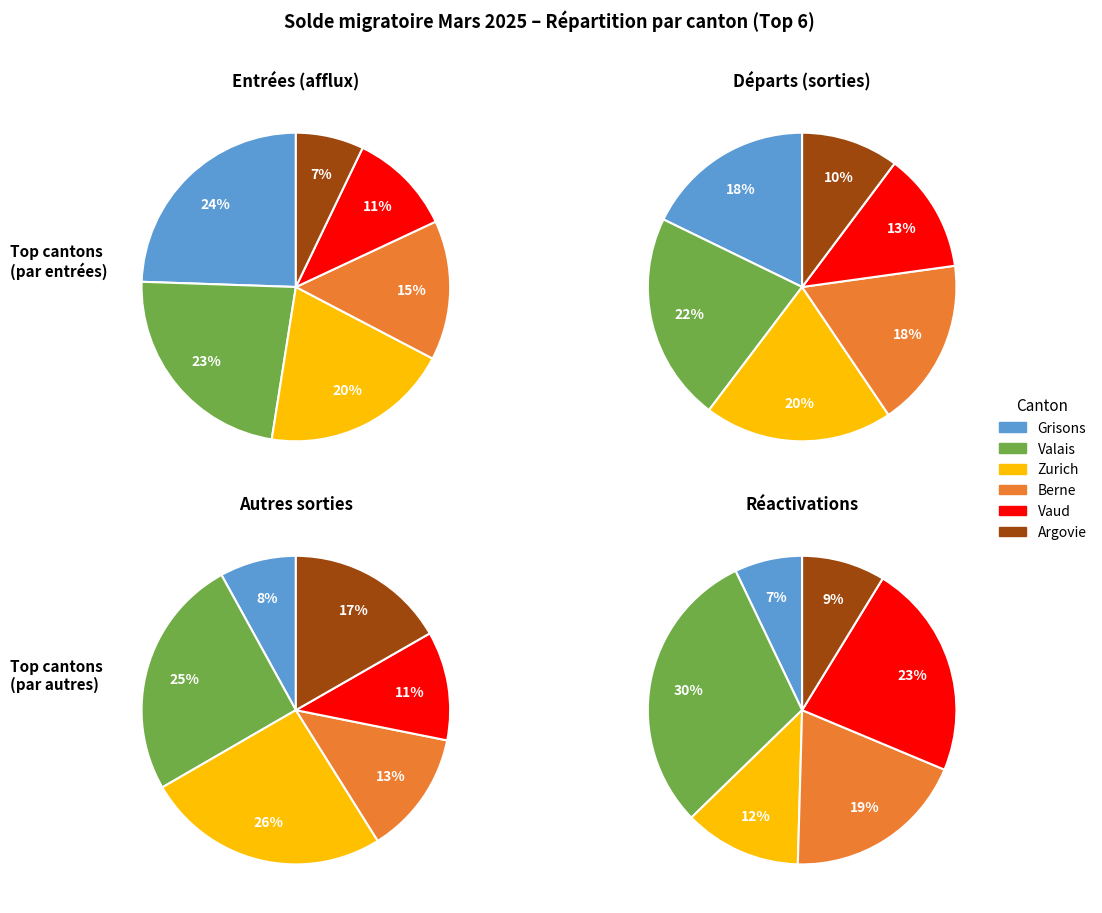

True or false: Appenzell Rh.-int. accounts for 0% of the total.

True